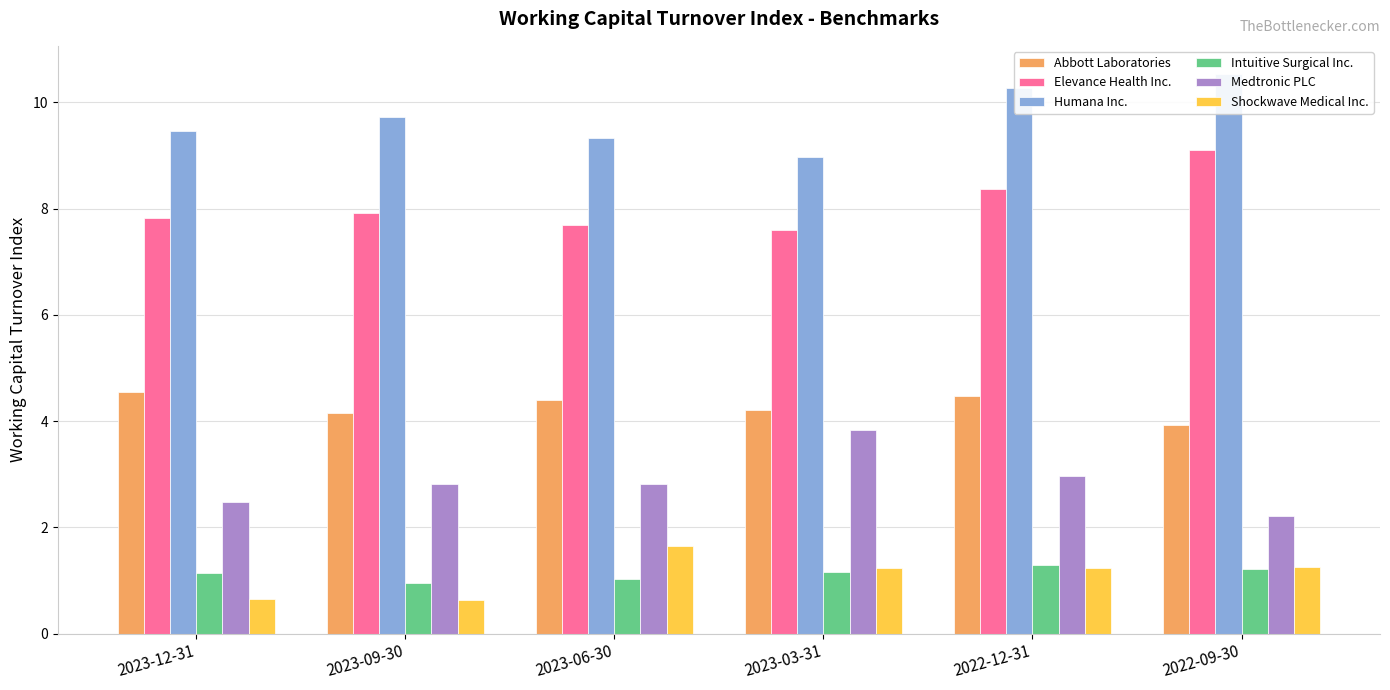

The value of Elevance Health Inc. at 2023-03-31 is 7.6. True or false?

True